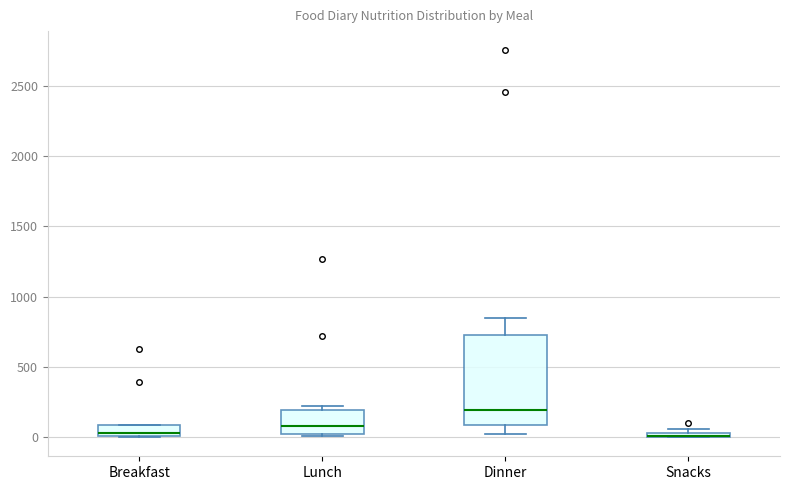

Which box is the tallest, from its lower edge to its upper edge?

Dinner